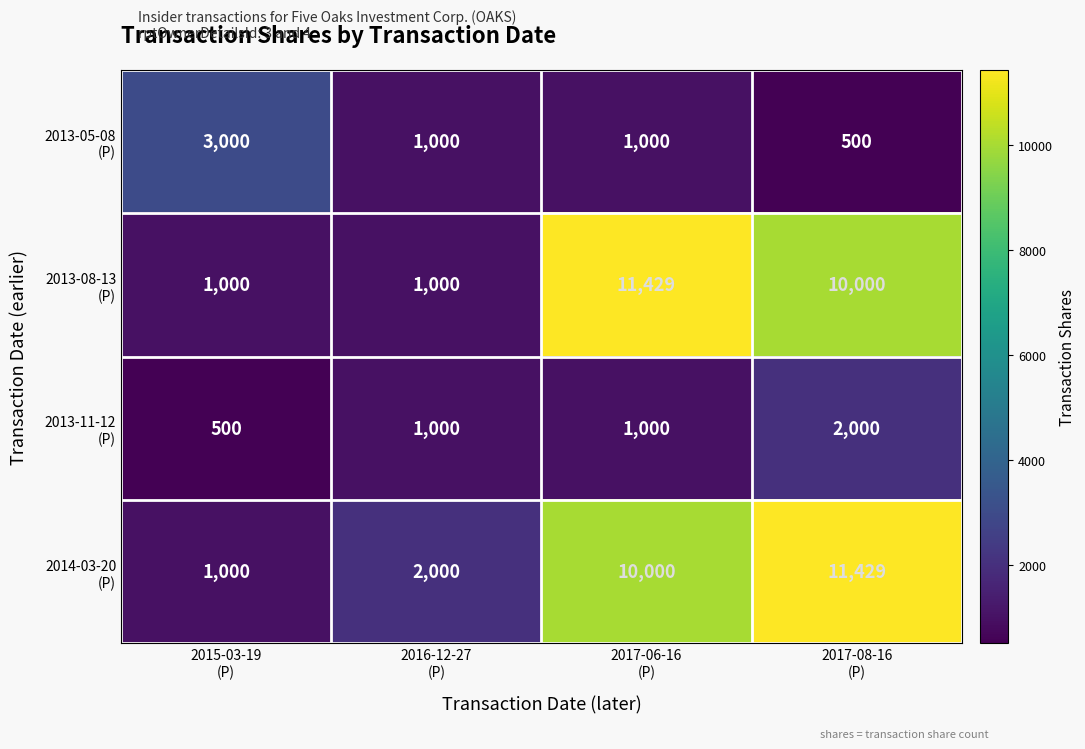

What is the difference between the highest and lowest values at 2017-06-16
(P)?

10429